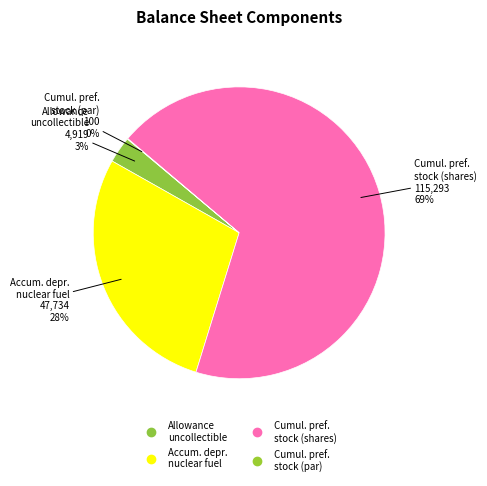

Which slice is the largest?

Cumulative preferred stock (shares)